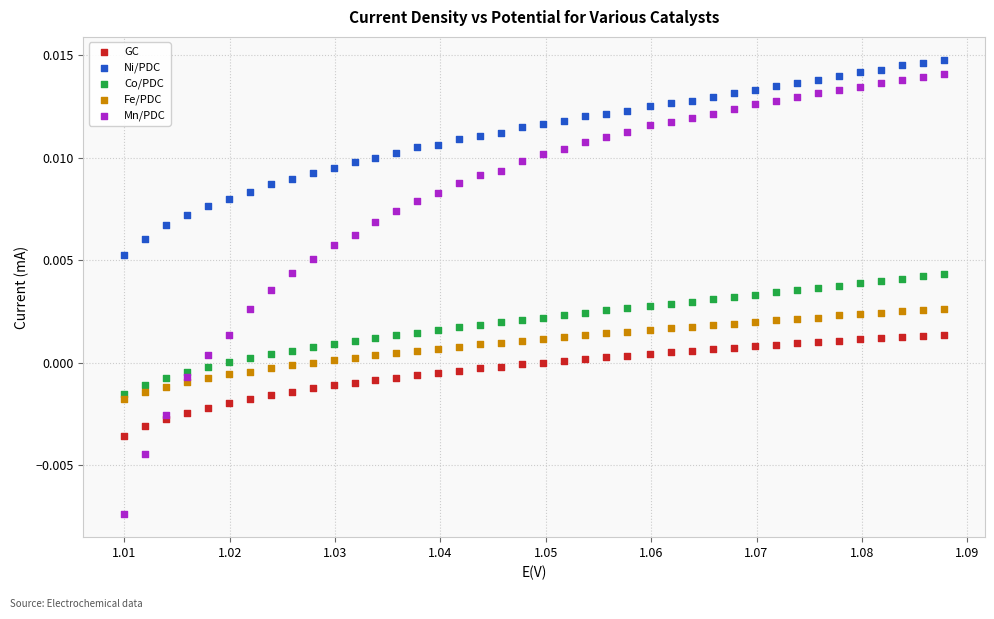

Which series contains the lowest Y value?

Mn/PDC